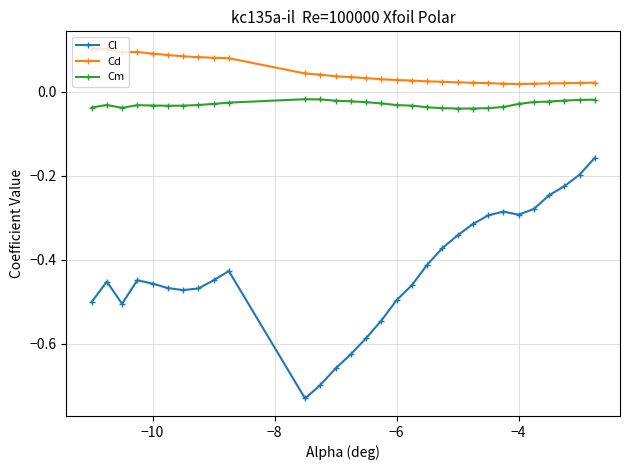

List the series in order of their overall mean, highest first.

Cd, Cm, Cl